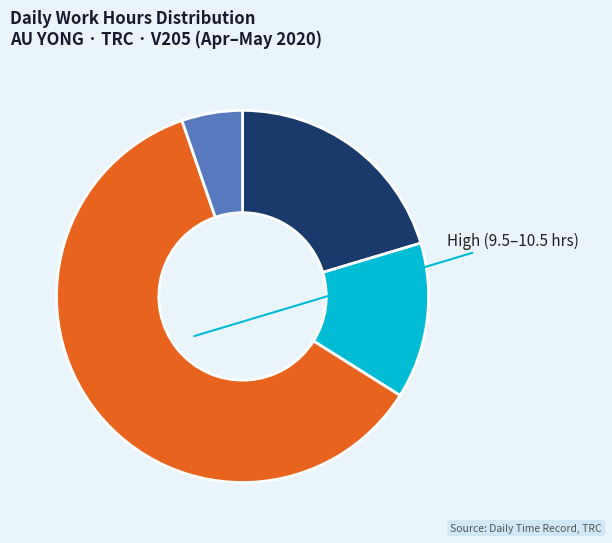

Does any single category account for the majority?

Yes